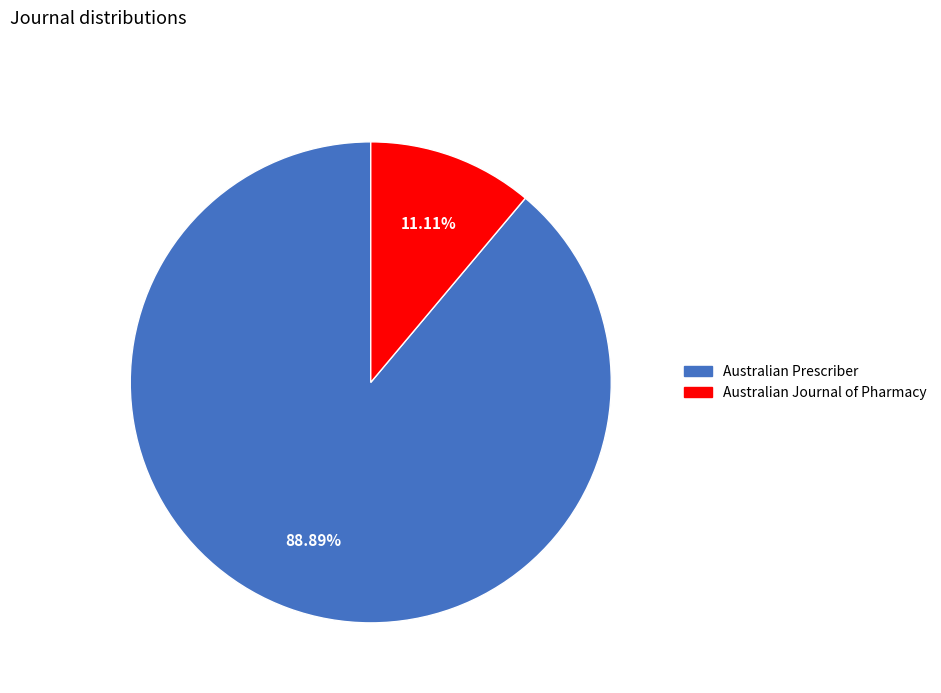

To the nearest percent, what is the combined percentage of Australian Prescriber and Australian Journal of Pharmacy?

100%